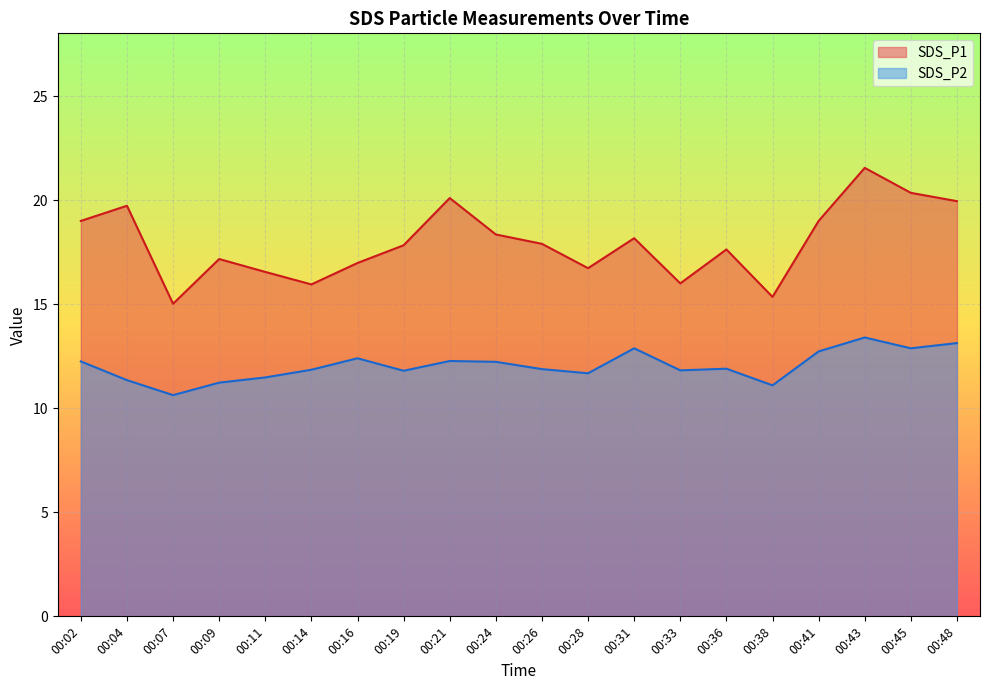

Rank the series at 00:09 from highest to lowest value.

SDS_P1, SDS_P2